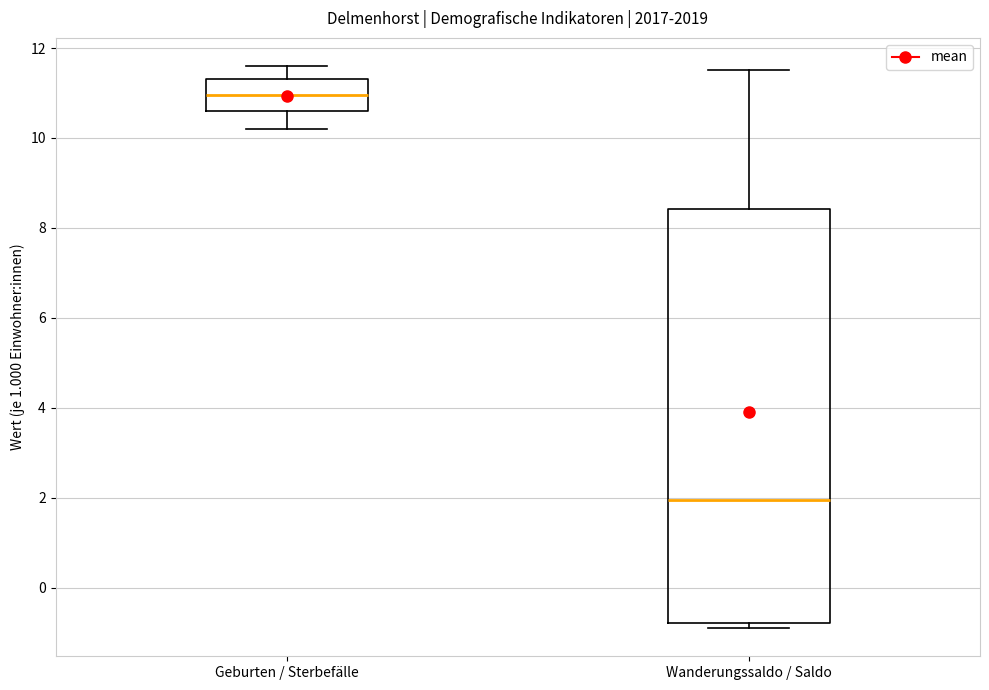

Where is the upper edge of the box for Wanderungssaldo / Saldo on the y-axis? The values are not printed on the chart, so give them approximately, as read against the axis.

8.4